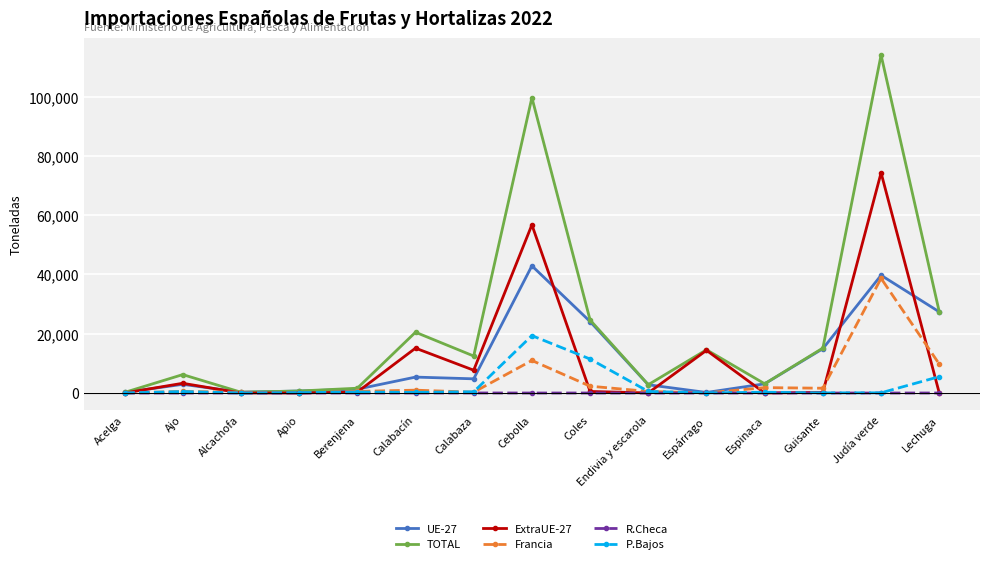

Is the value of Francia at Cebolla greater than the value of UE-27 at Espinaca?

Yes